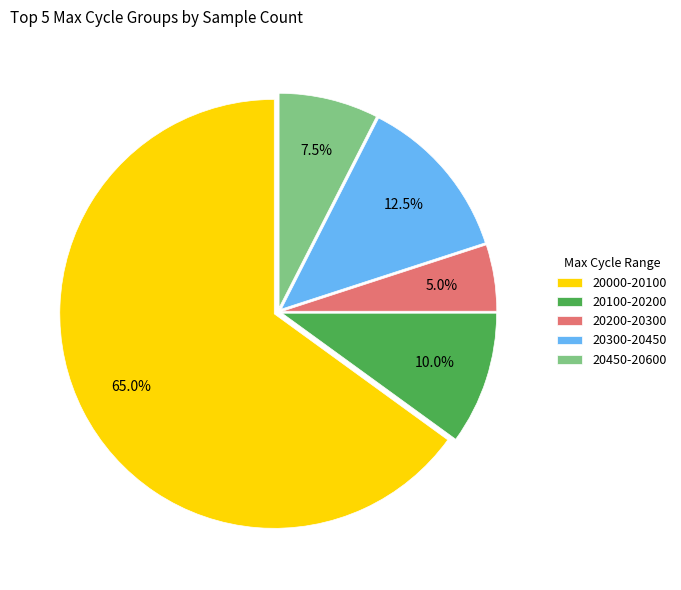

To the nearest percent, what is the average slice percentage?

20%